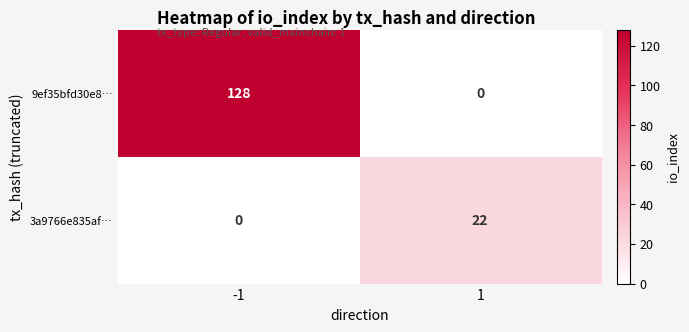

How many data points does each series have?

2